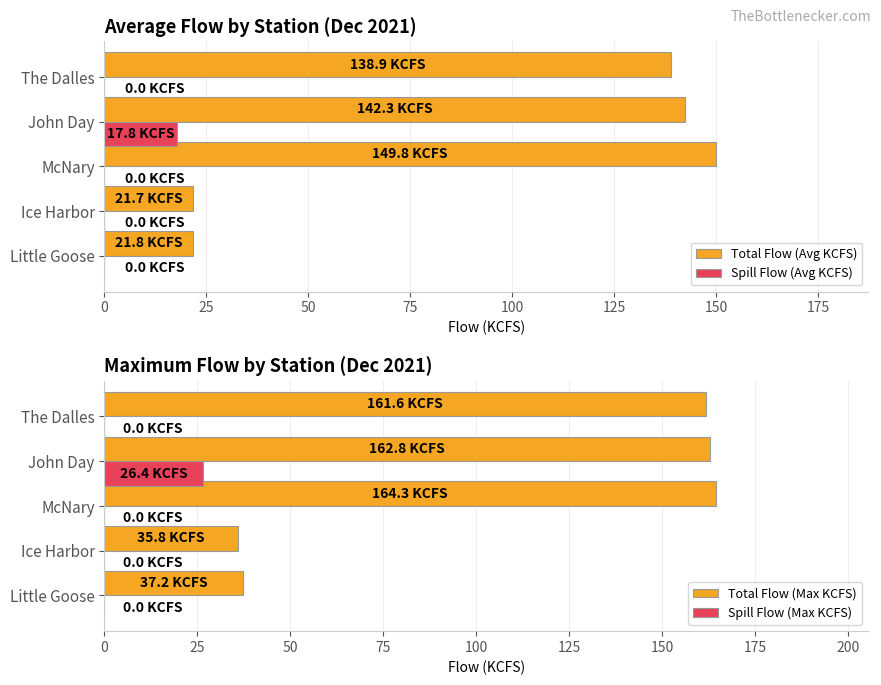

Reading left to right, extract all data points from this chart.

Total Flow (Avg KCFS): 21.8	21.7	149.8	142.3	138.9
Spill Flow (Avg KCFS): 0.0	0.0	0.0	17.8	0.0
Total Flow (Max KCFS): 37.2	35.8	164.3	162.8	161.6
Spill Flow (Max KCFS): 0.0	0.0	0.0	26.4	0.0